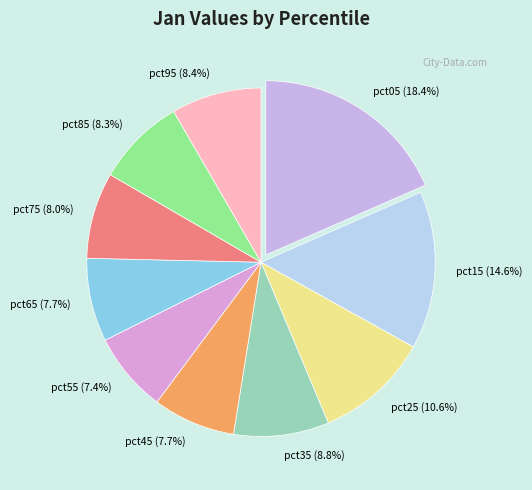

Between pct55 (7.4%) and pct05 (18.4%), which is larger?

pct05 (18.4%)